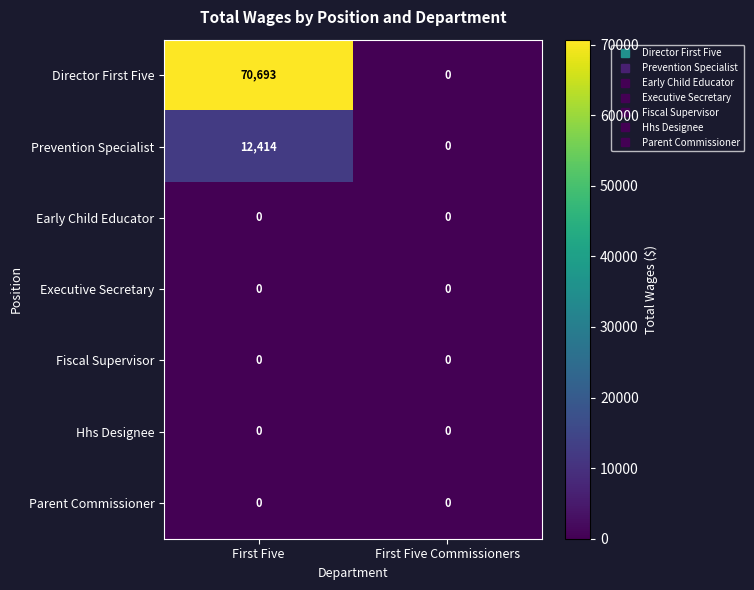

Rank the categories by Prevention Specialist value from lowest to highest.

First Five Commissioners, First Five